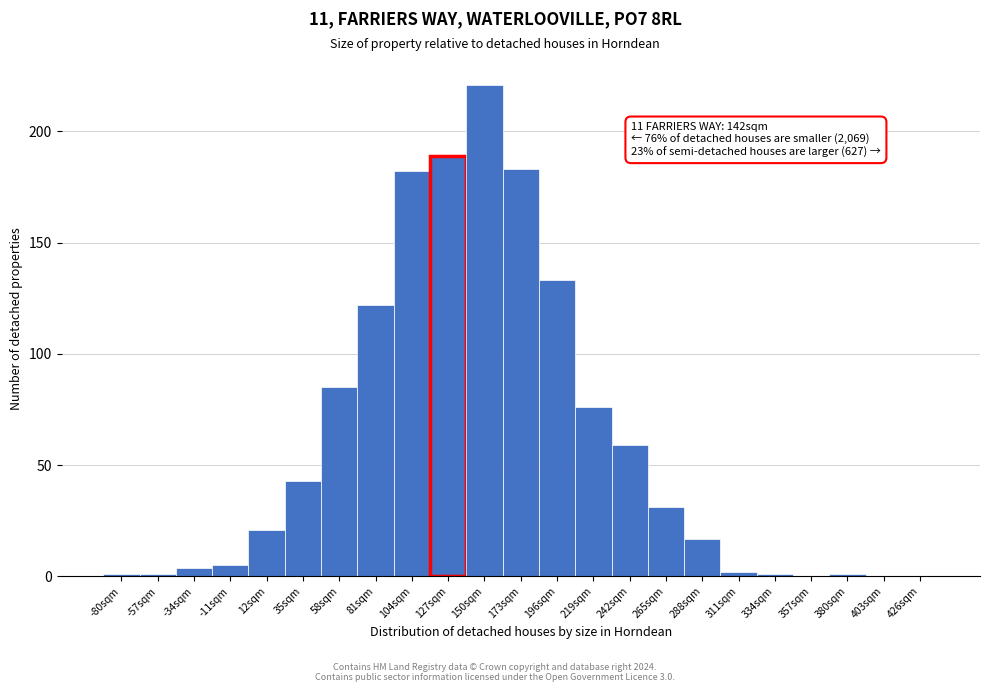

Reading left to right, transcribe all the data shown in this chart.

-80sqm=1	-57sqm=1	-34sqm=4	-11sqm=5	12sqm=21	35sqm=43	58sqm=85	81sqm=122	104sqm=182	127sqm=189	150sqm=221	173sqm=183	196sqm=133	219sqm=76	242sqm=59	265sqm=31	288sqm=17	311sqm=2	334sqm=1	357sqm=0	380sqm=1	403sqm=0	426sqm=0